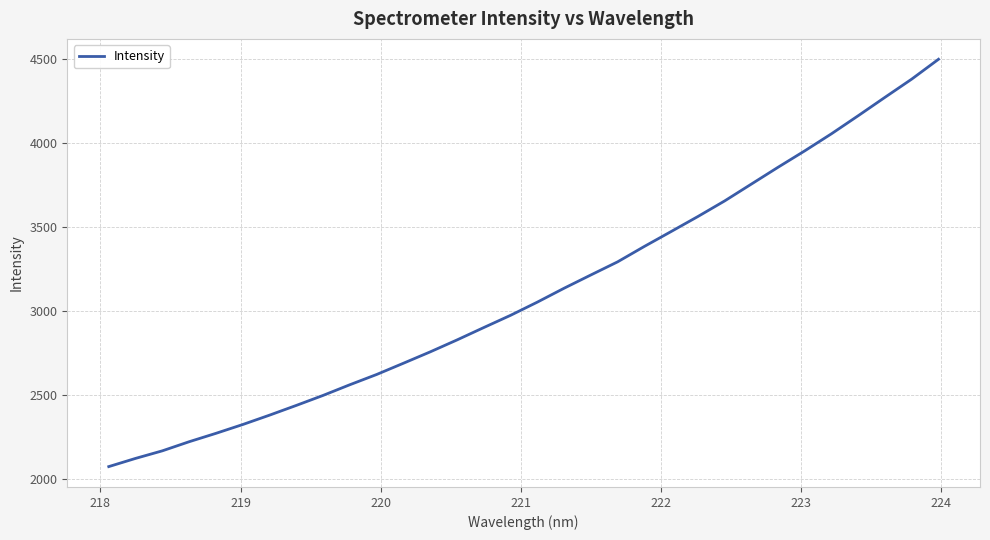

What is the smallest value displayed?

2072.7